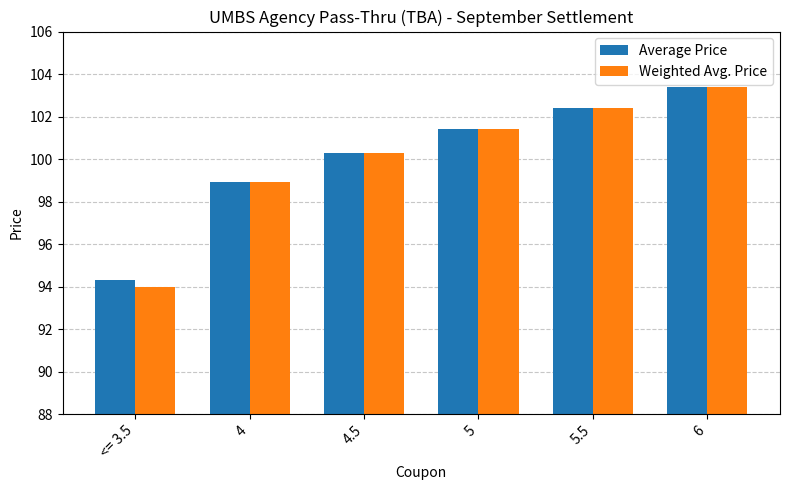

Which category has the lowest value in the Average Price series?

<= 3.5